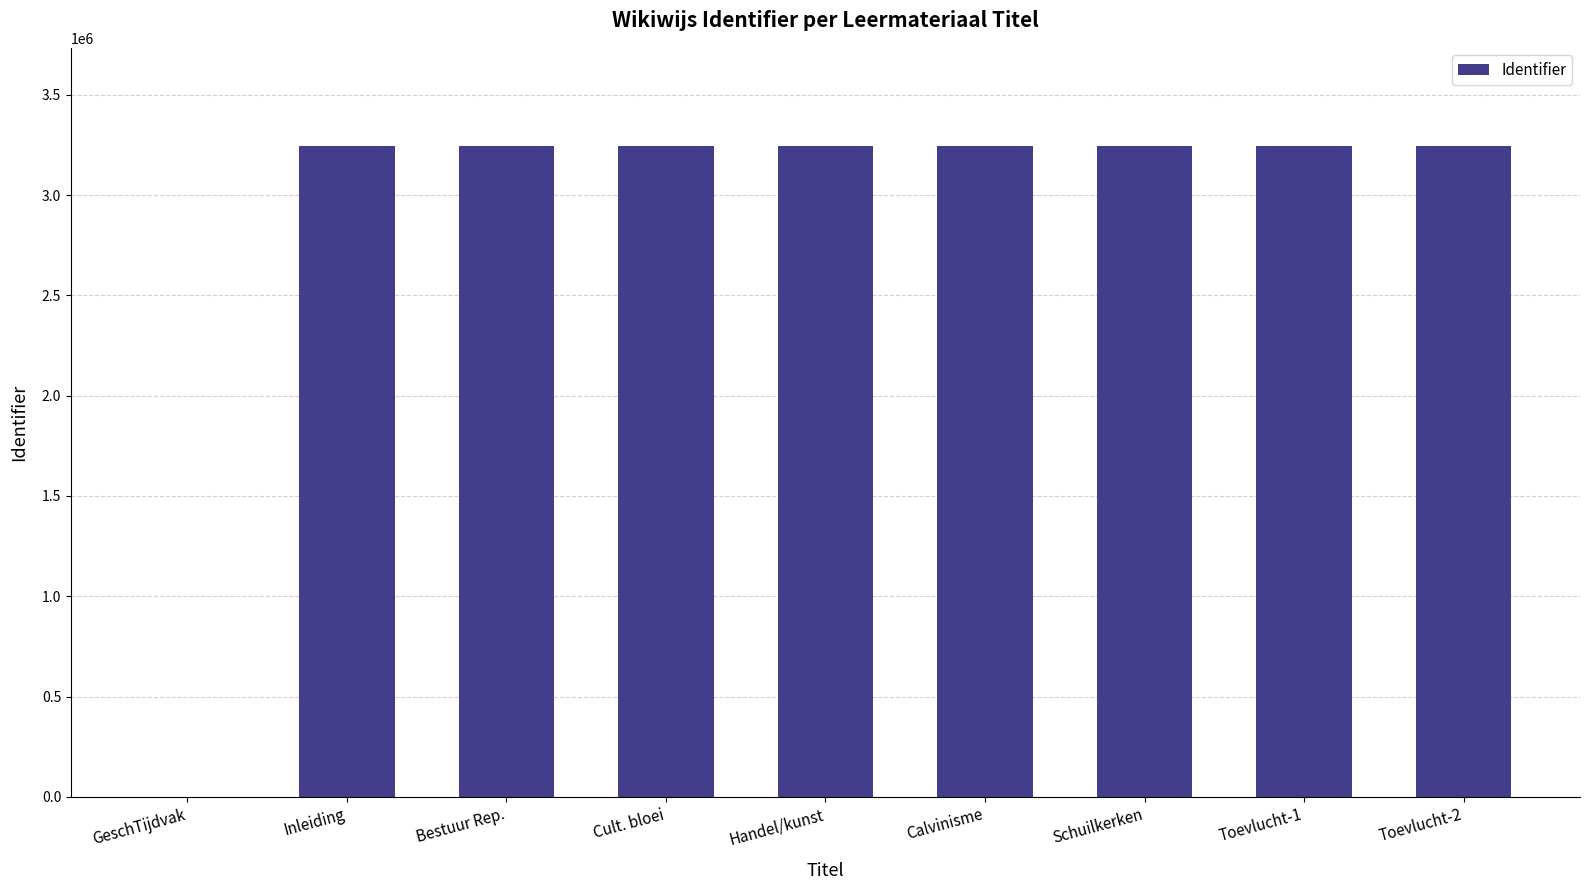

At which label is the value closest to 1623571?

Inleiding